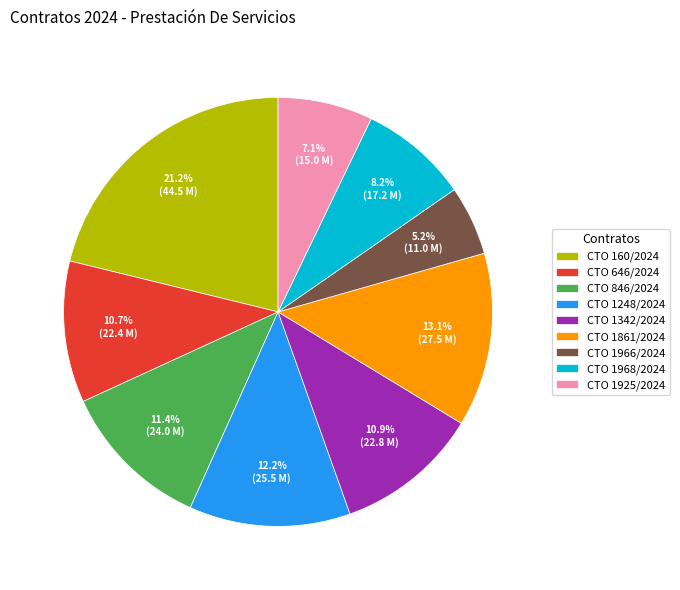

What portion of the pie excludes CTO 646/2024?

89.3%